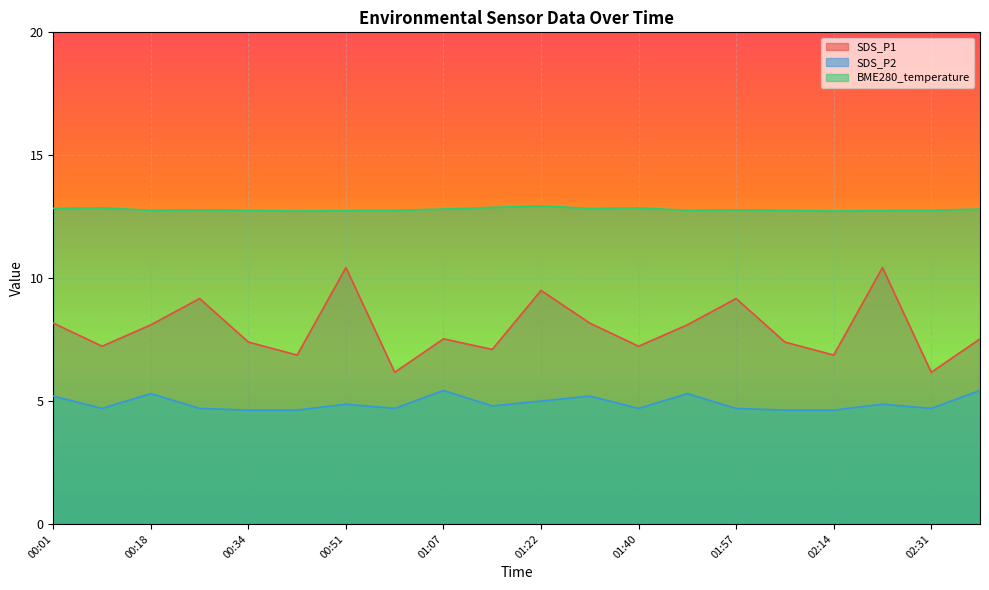

What is the value of the BME280_temperature point at the 7th from the left?

12.8